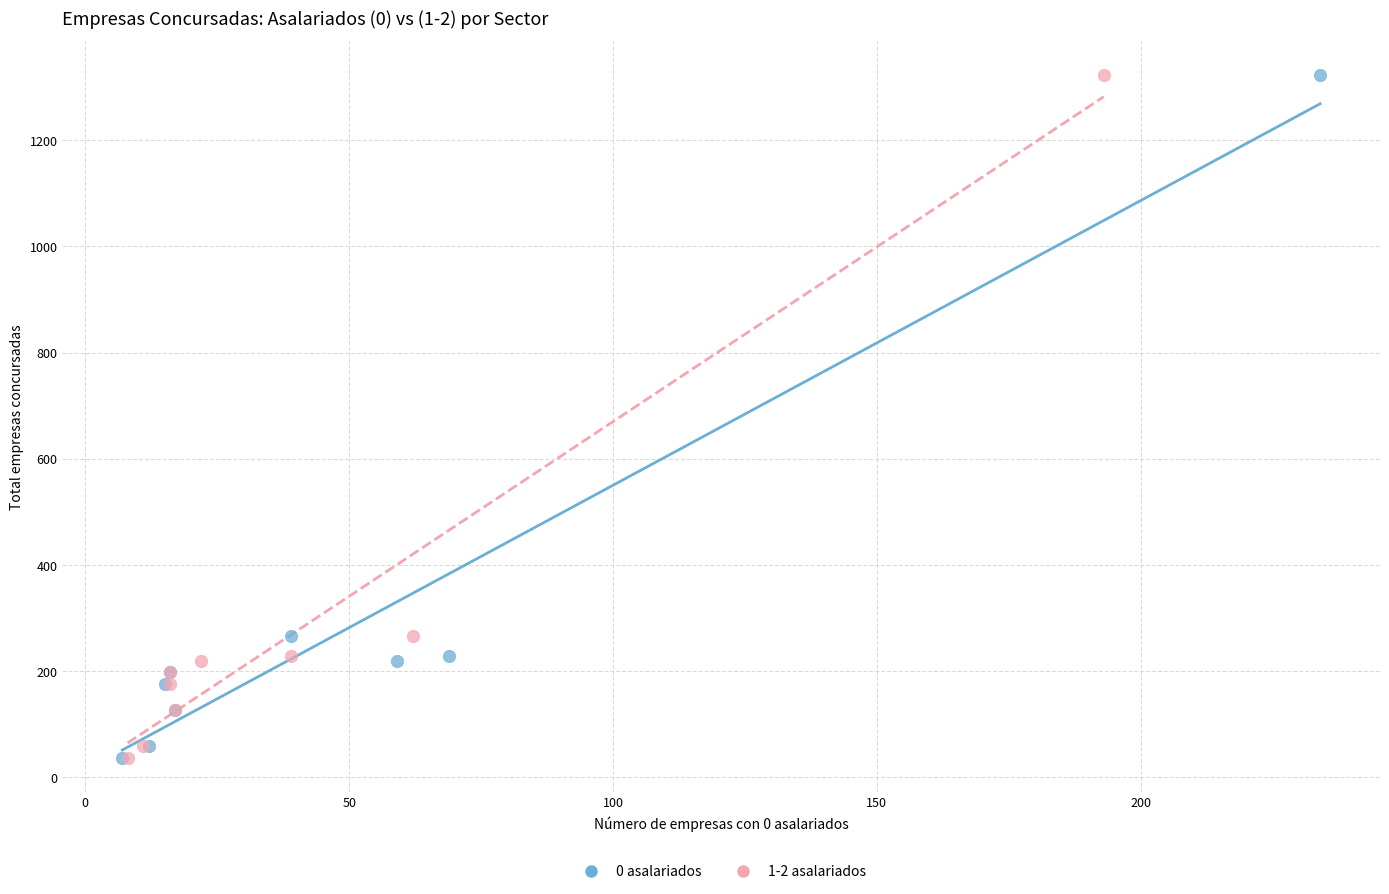

What are all the series names shown in the legend?

0 asalariados, 1-2 asalariados